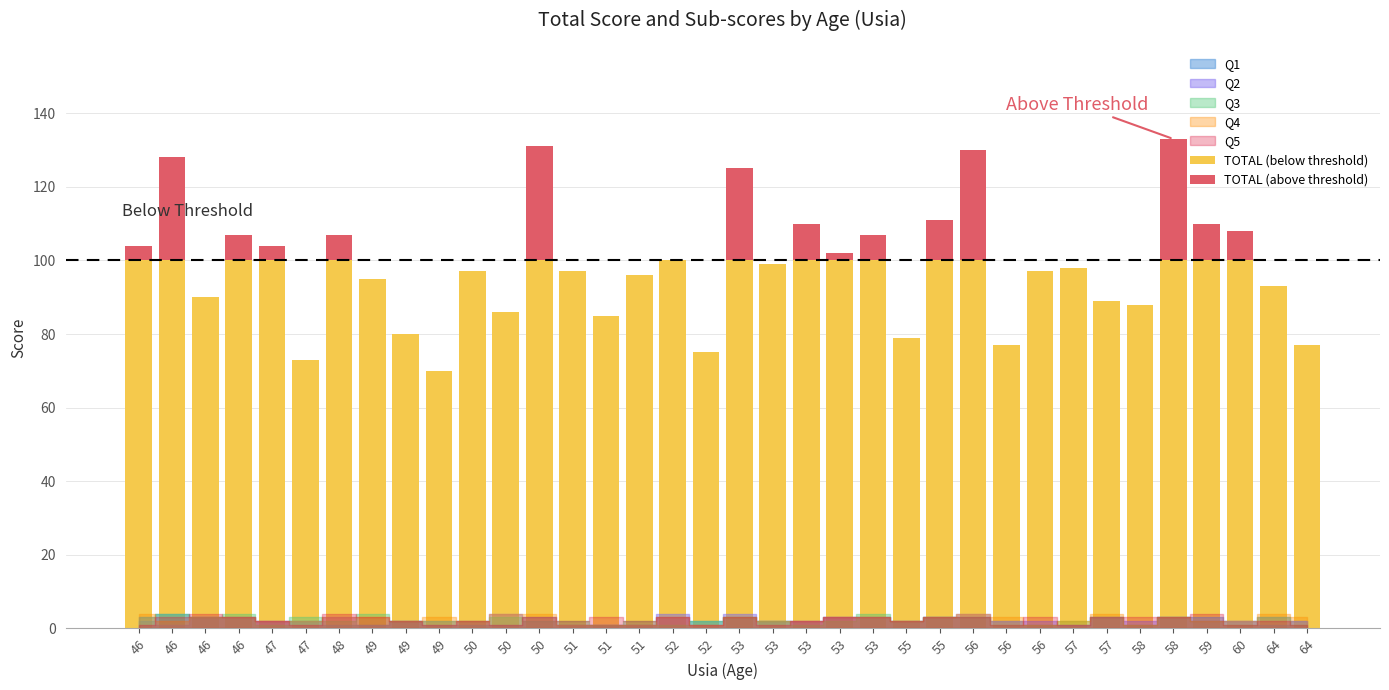

The Q1 series shows 2 at 55. True or false?

True